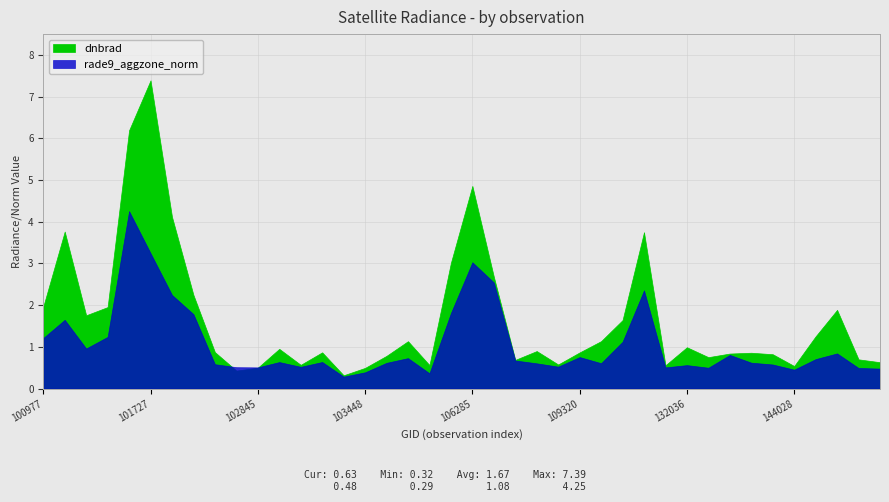

The dnbrad series shows 0.6 at 101986. True or false?

False